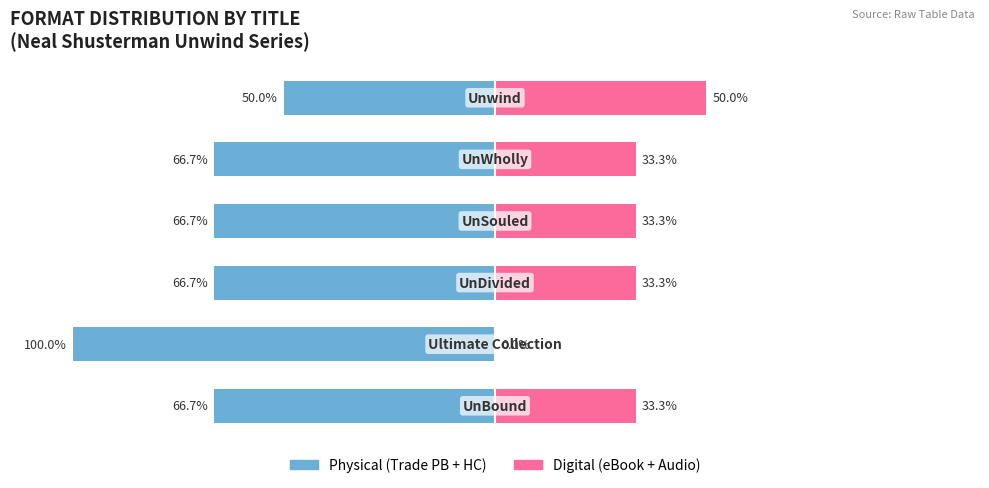

Count the number of data series in this chart.

2